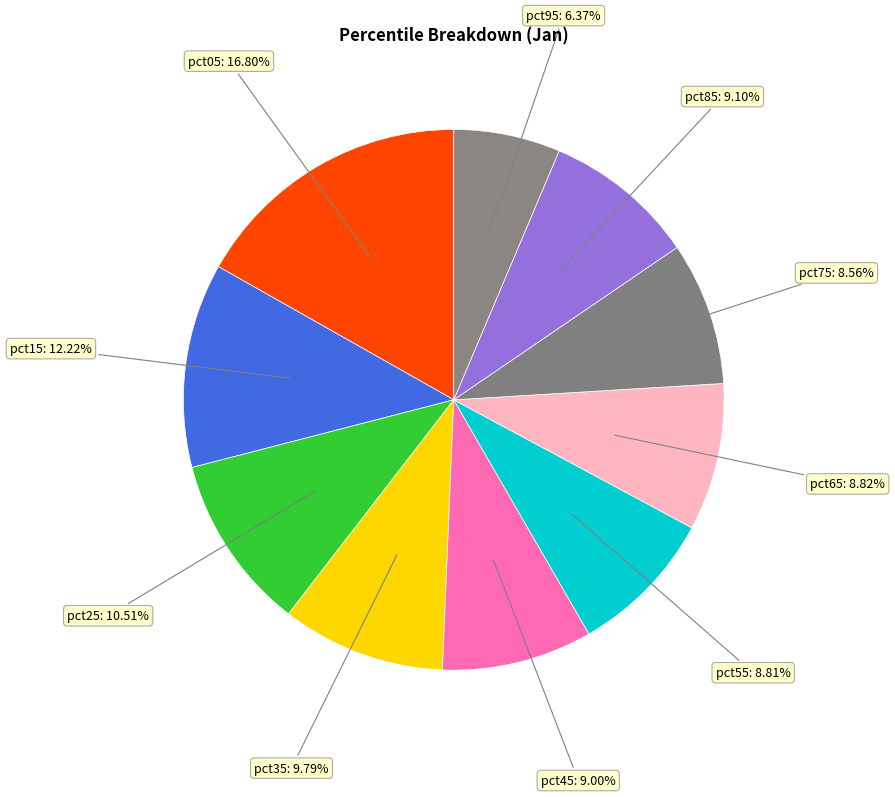

True or false: pct85 accounts for 19% of the total.

False